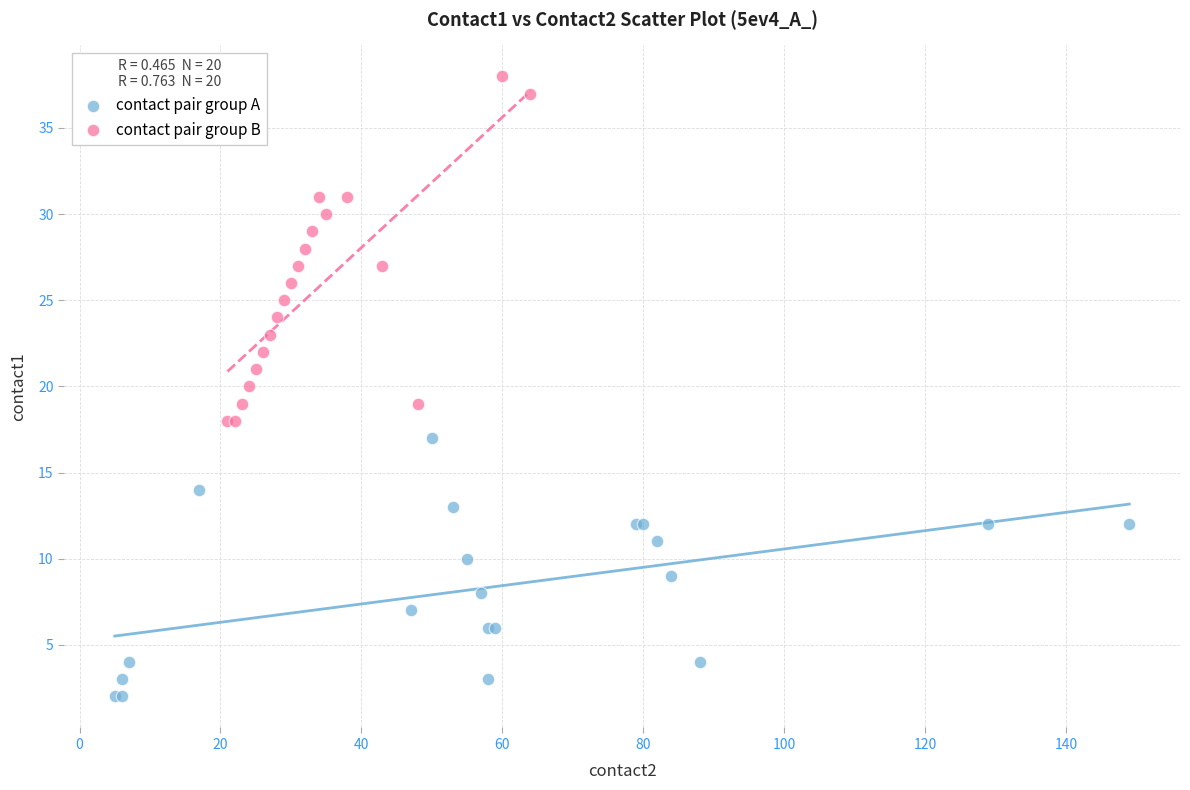

Which series has the largest Y range (max minus min)?

contact pair group B